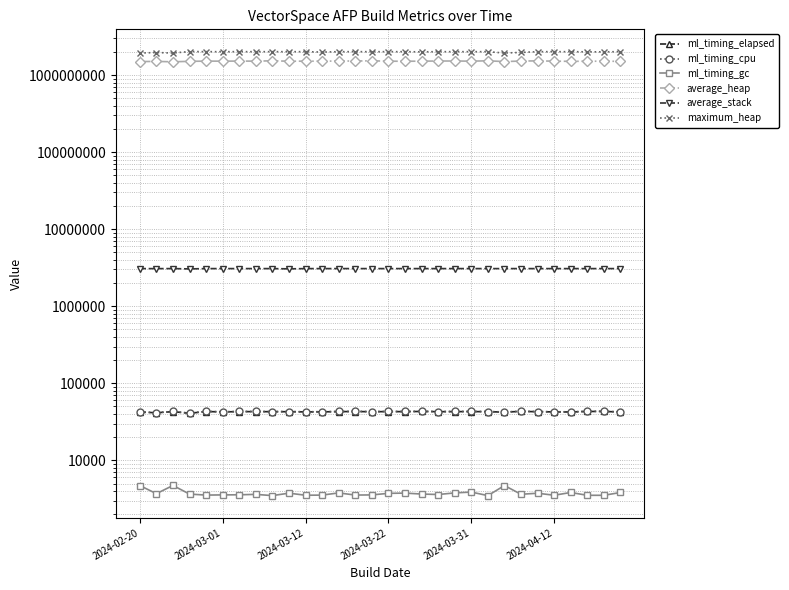

List the series in order of their peak value, lowest first.

ml_timing_gc, ml_timing_elapsed, ml_timing_cpu, average_stack, average_heap, maximum_heap